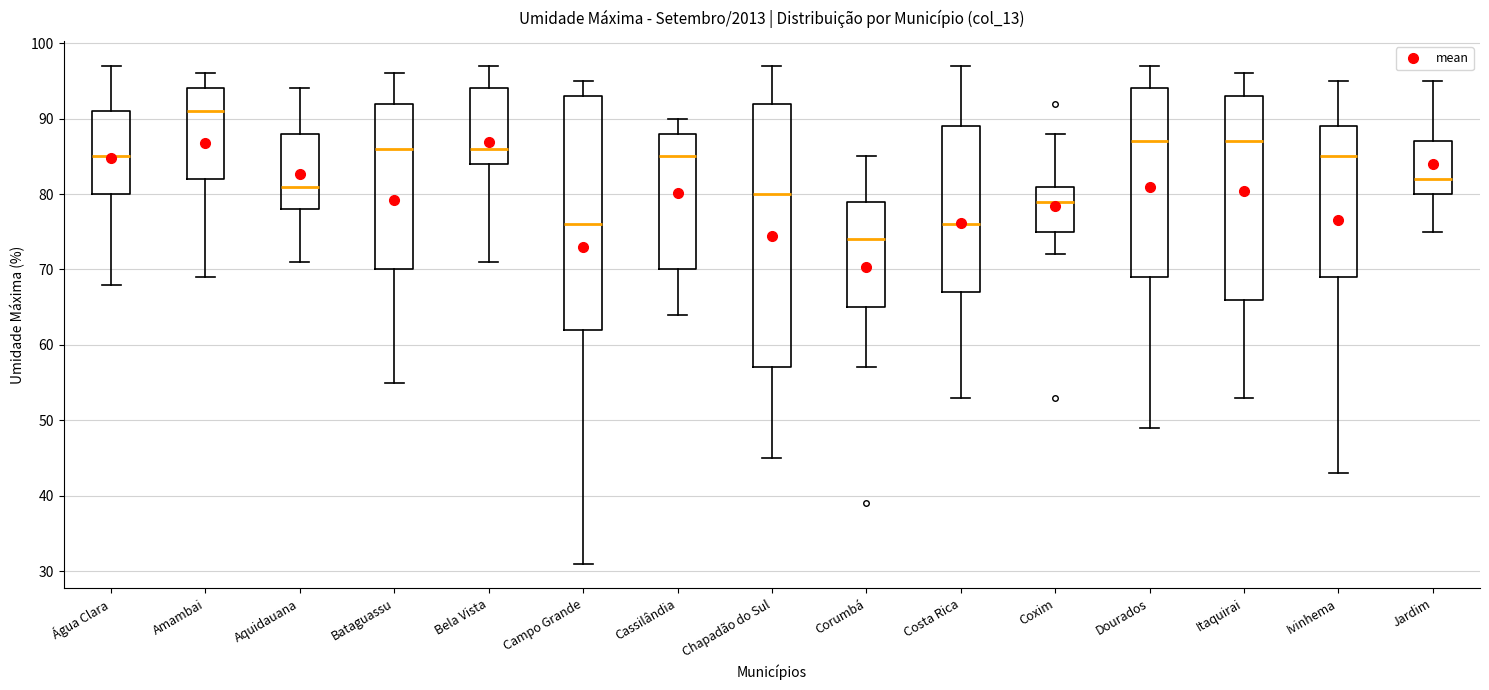

Reading left to right, transcribe this box plot: for each box, give where its median line is, the range the box spans, and where its two whiskers end, as read against the y-axis. The values are not printed on the chart, so give them approximately, as read against the axis.

Água Clara: median 85, box 80 to 91, whiskers 68 to 97
Amambai: median 91, box 82 to 94, whiskers 69 to 96
Aquidauana: median 81, box 78 to 88, whiskers 71 to 94
Bataguassu: median 86, box 70 to 92, whiskers 55 to 96
Bela Vista: median 86, box 84 to 94, whiskers 71 to 97
Campo Grande: median 76, box 62 to 93, whiskers 31 to 95
Cassilândia: median 85, box 70 to 88, whiskers 64 to 90
Chapadão do Sul: median 80, box 57 to 92, whiskers 45 to 97
Corumbá: median 74, box 65 to 79, whiskers 57 to 85
Costa Rica: median 76, box 67 to 89, whiskers 53 to 97
Coxim: median 79, box 75 to 81, whiskers 72 to 88
Dourados: median 87, box 69 to 94, whiskers 49 to 97
Itaquirai: median 87, box 66 to 93, whiskers 53 to 96
Ivinhema: median 85, box 69 to 89, whiskers 43 to 95
Jardim: median 82, box 80 to 87, whiskers 75 to 95